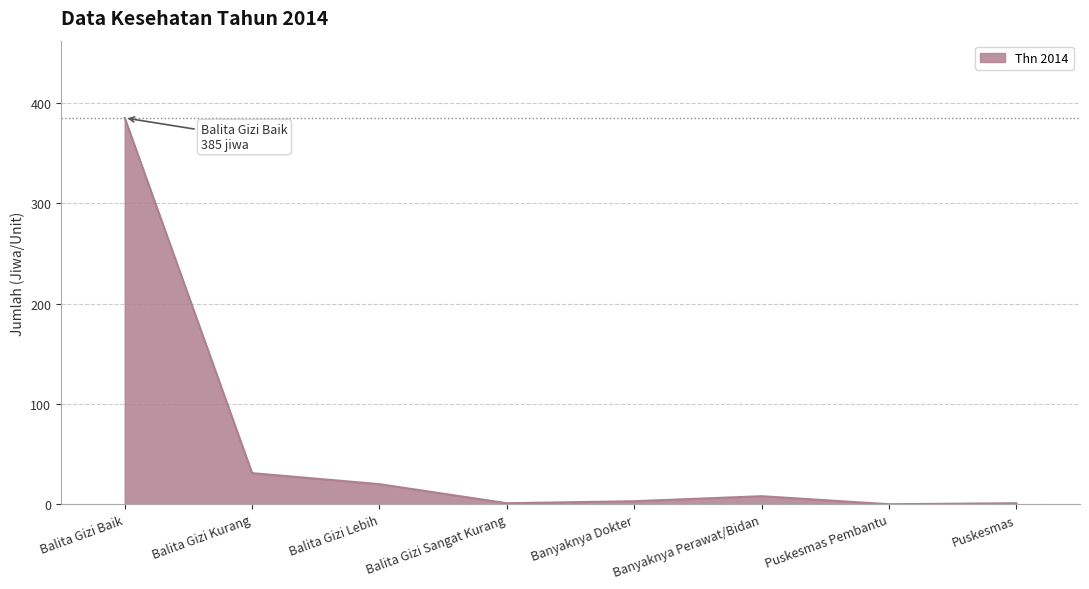

Where is the data nearest to the value 192?

Balita Gizi Kurang